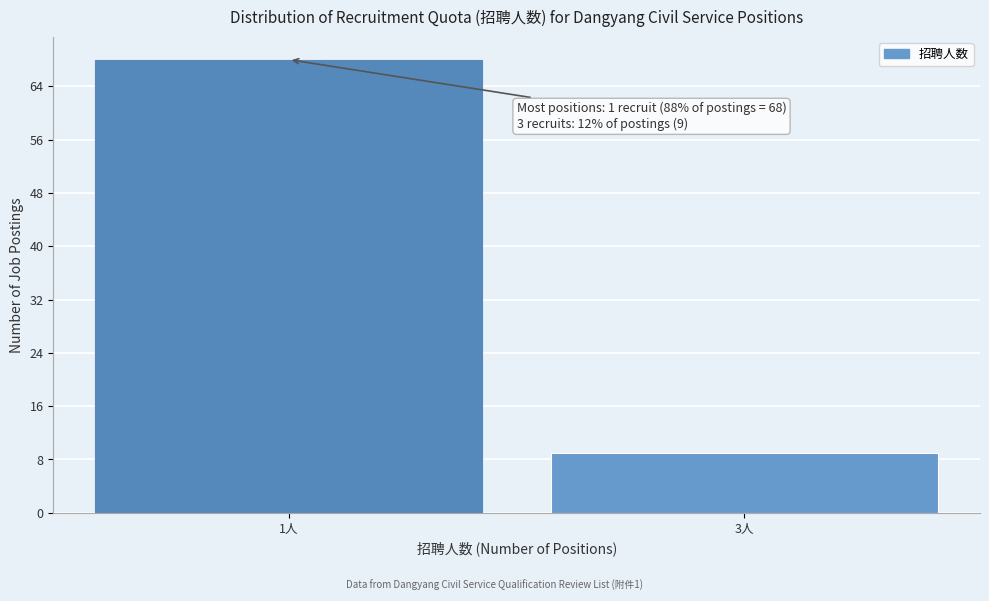

Reading left to right, what are all the values shown in this chart?

68	9